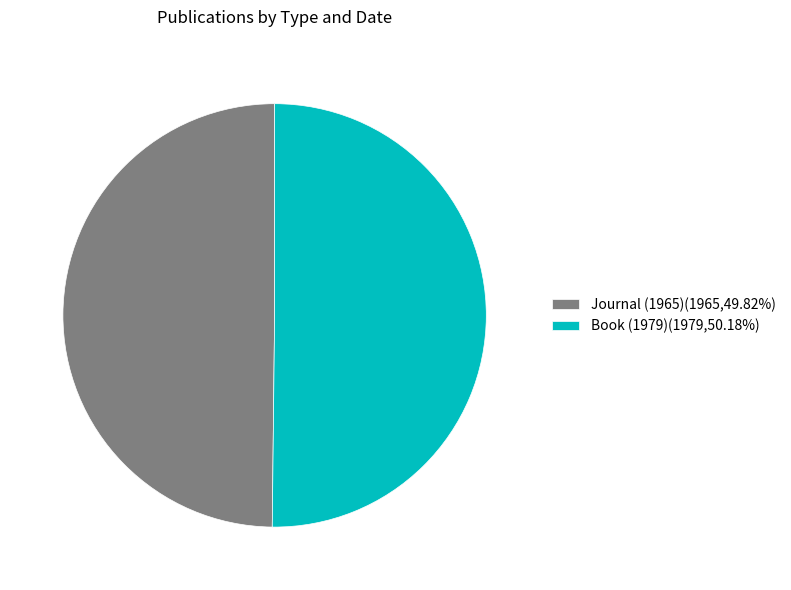

How many slices are in this pie chart?

2